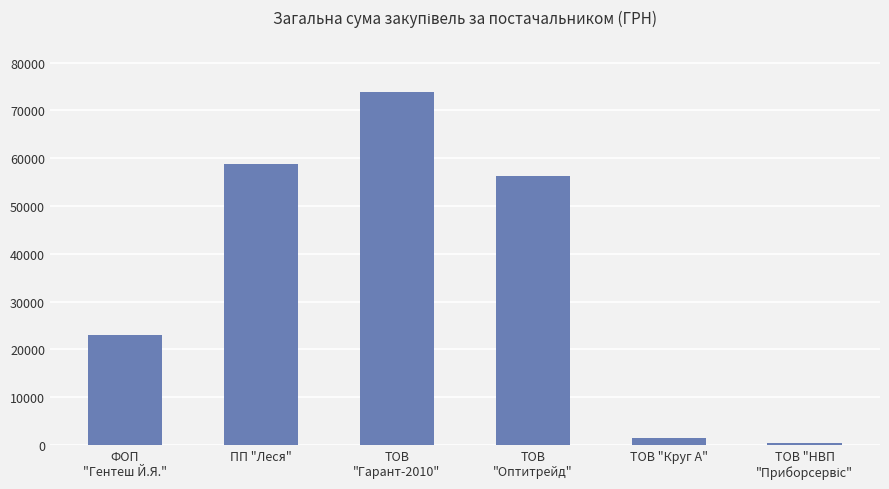

What is the label of the 2nd bar from the right?

ТОВ "Круг А"